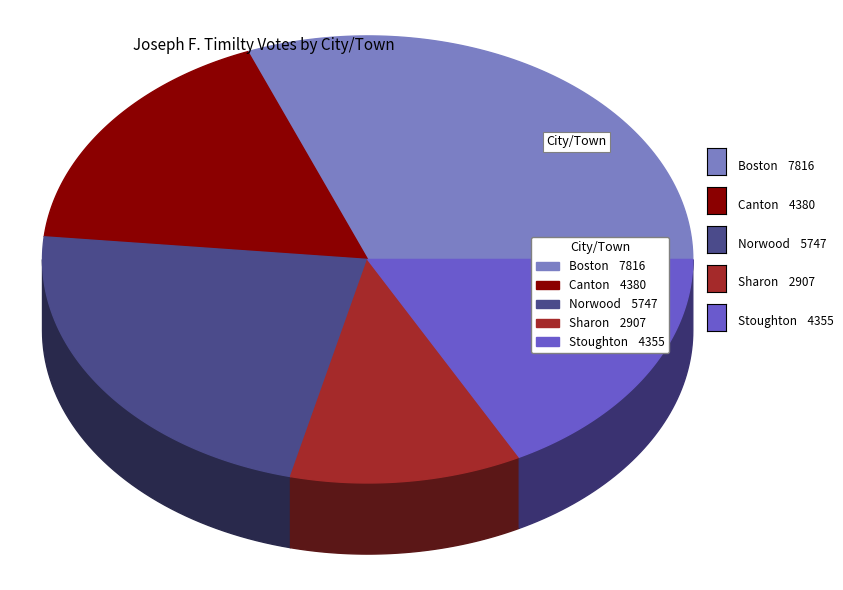

True or false: Boston accounts for 26% of the total.

False